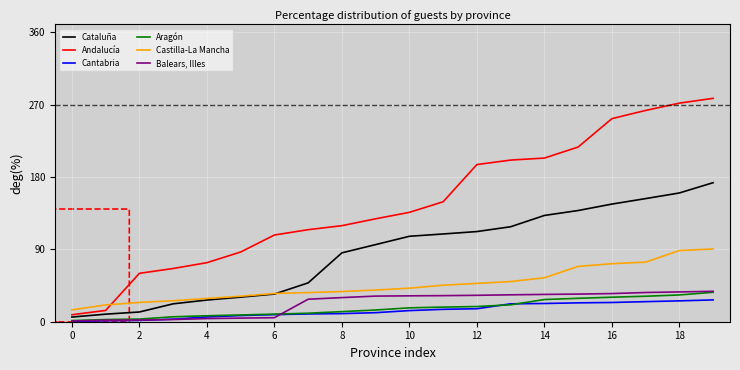

What is the maximum value shown in the chart?

278.0